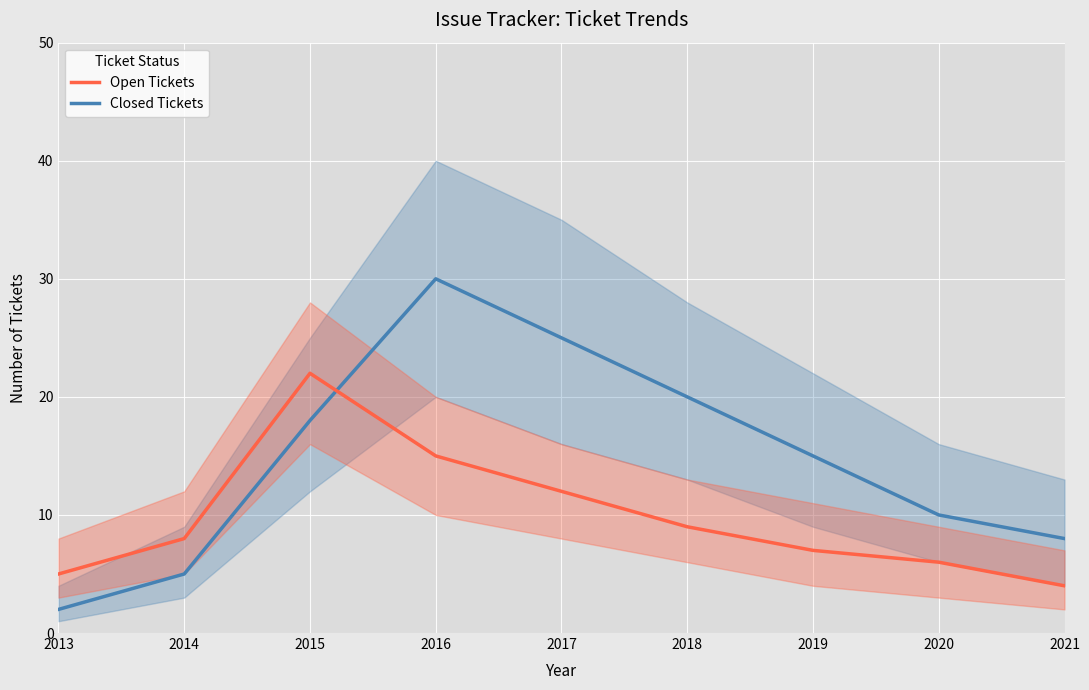

Reading right to left, list all the values displayed in this chart.

Closed Tickets: 8	10	15	20	25	30	18	5	2
Open Tickets: 4	6	7	9	12	15	22	8	5